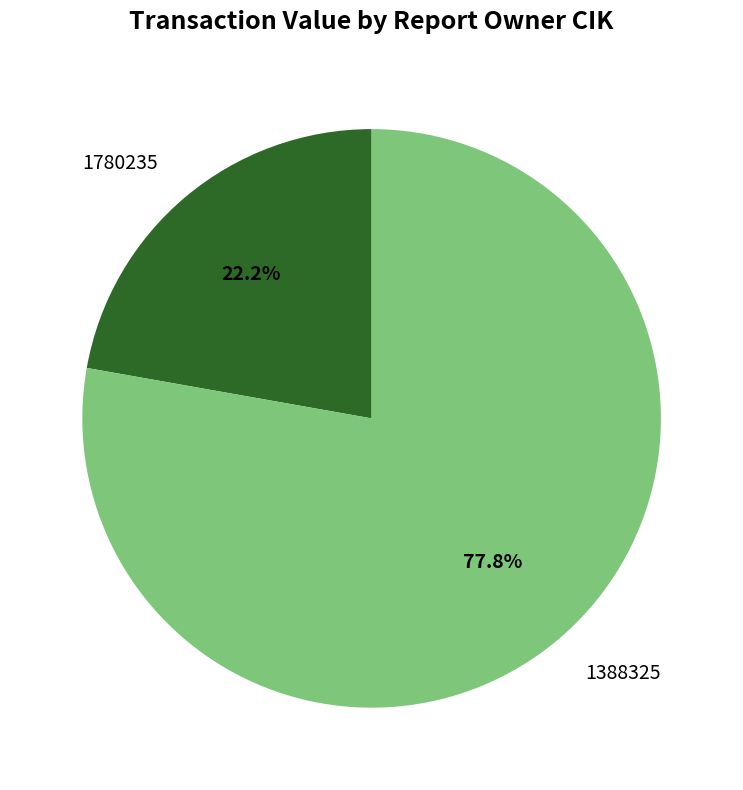

True or false: 1780235 accounts for 10% of the total.

False